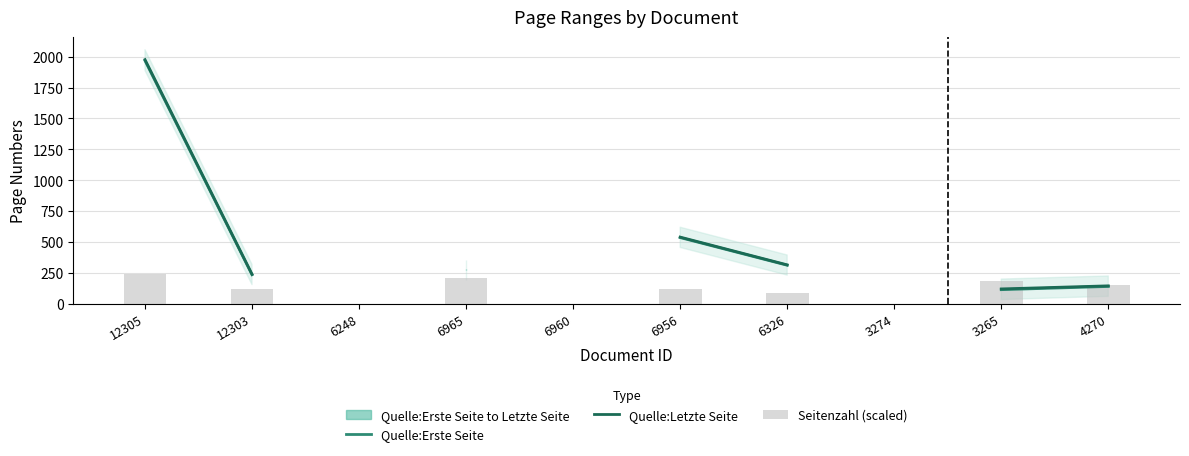

How many values in the Seitenzahl (scaled) series exceed 120?

4